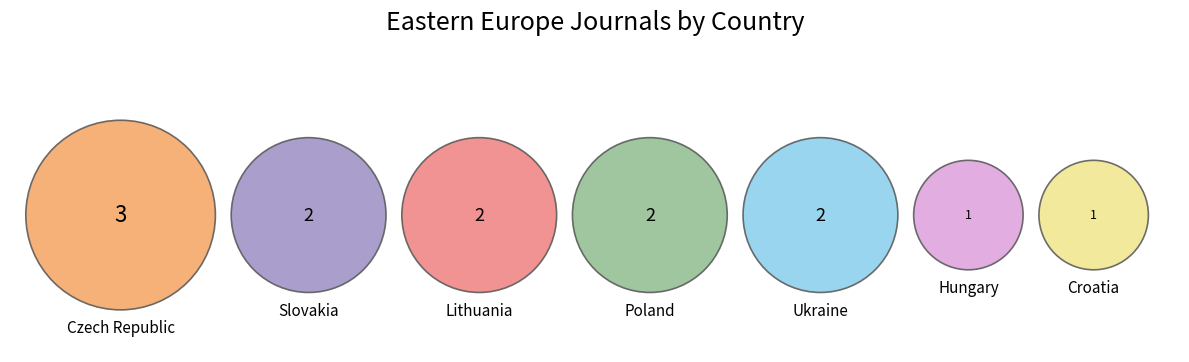

Which slice is the smallest?

Hungary